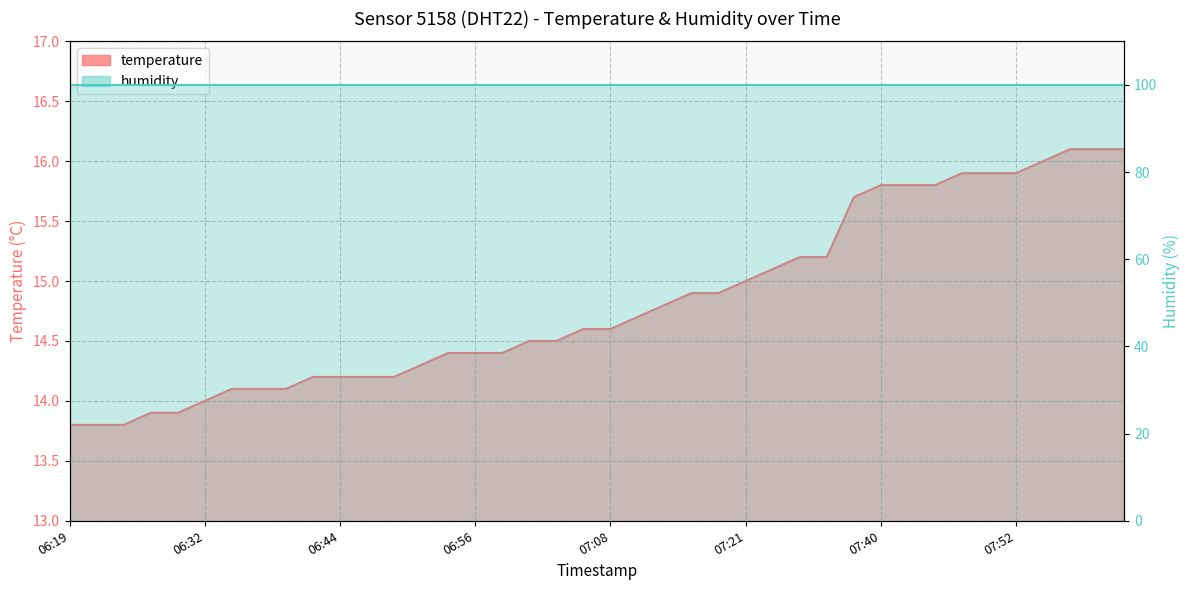

Between 06:53 and 07:40, which is larger?

07:40